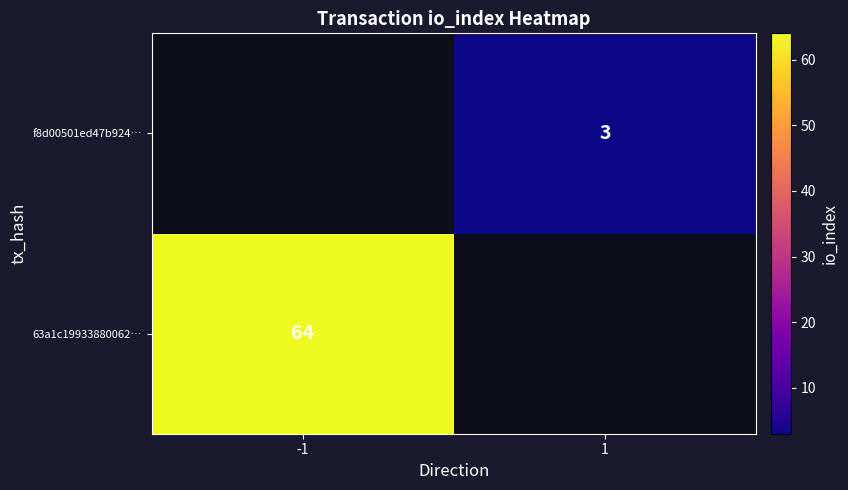

What is the greatest value displayed?

64.0